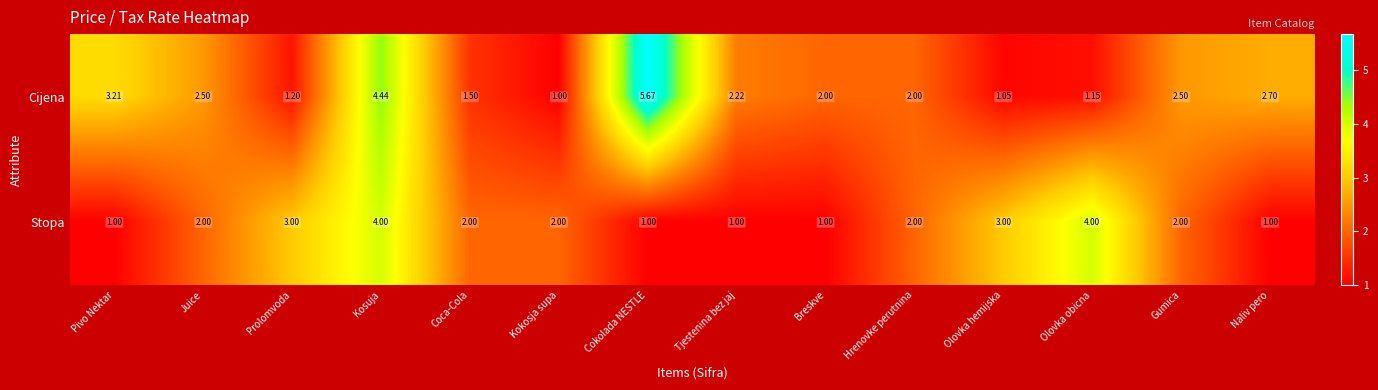

Is the value of Stopa at Cokolada NESTLE greater than the value of Cijena at Coca-Cola?

No